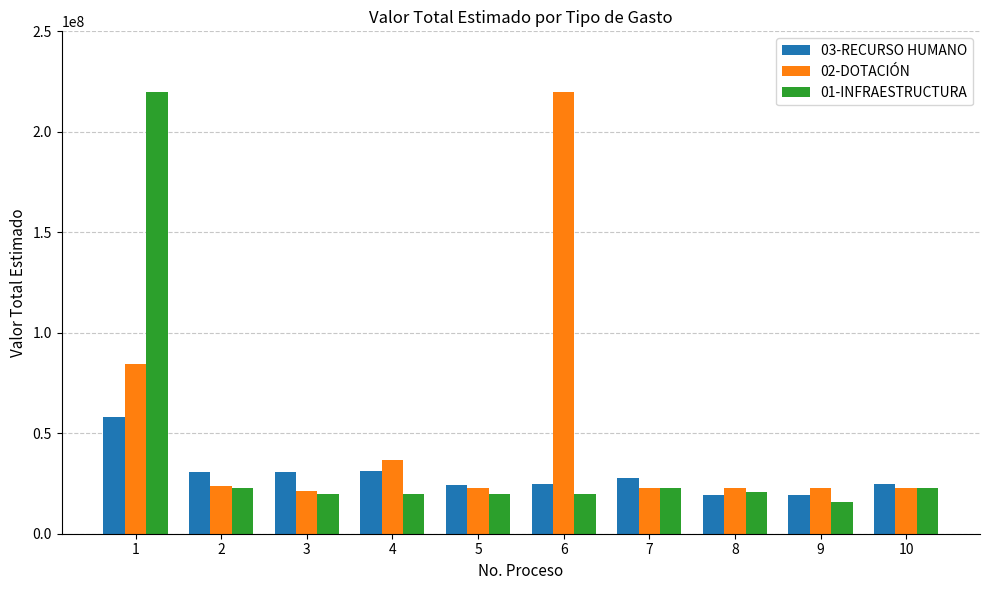

How many categories are shown in the chart?

10